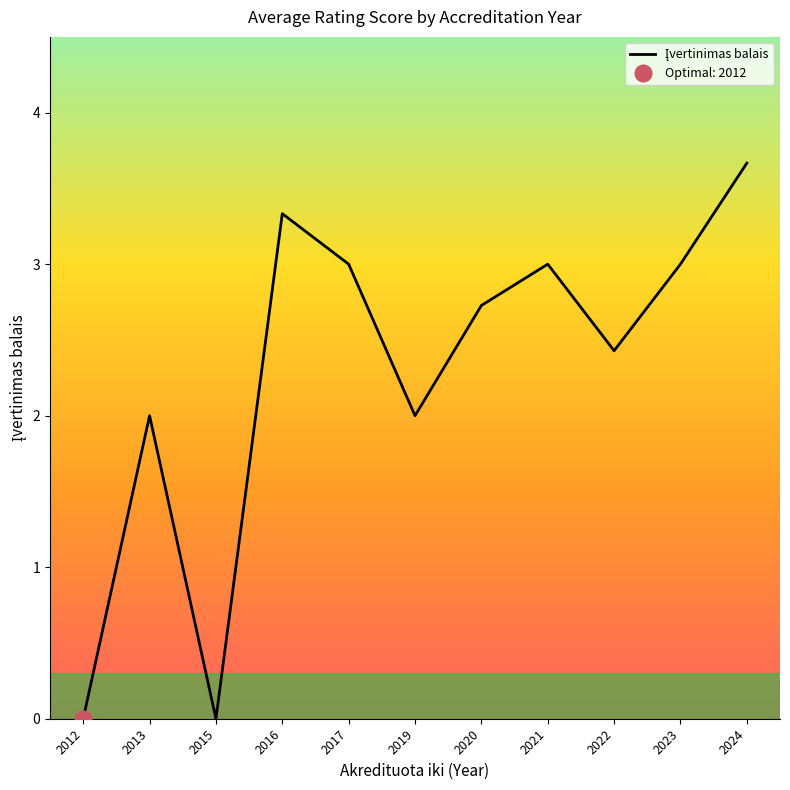

What is the value of the 4th point from the left?

3.3